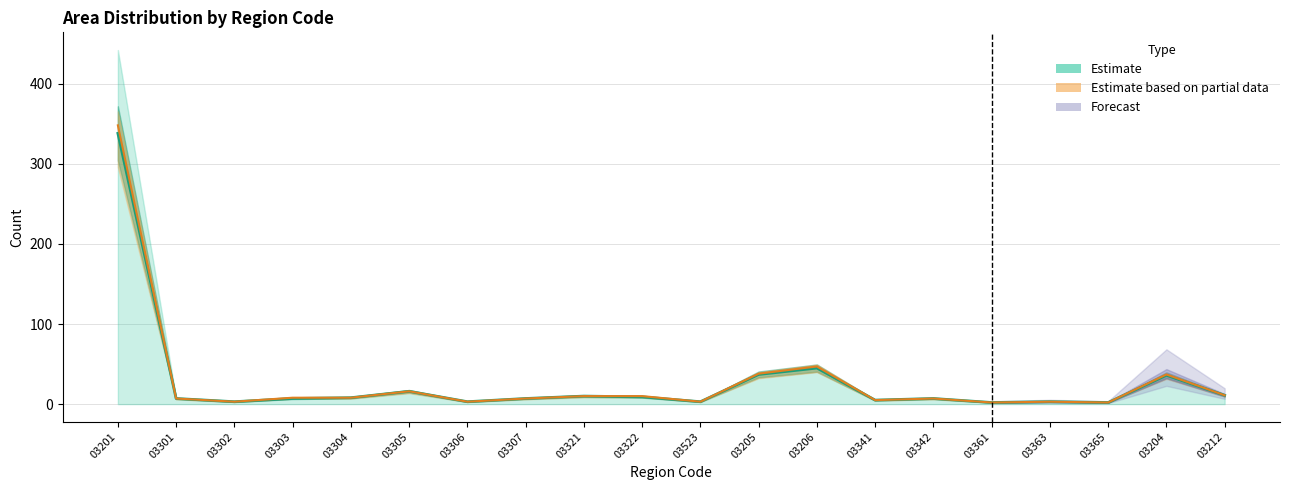

Reading left to right, extract all data points from this chart.

Total: 338	7	3	7	8	16	3	7	10	9	3	37	45	5	7	2	3	2	36	11
Large: 348	7	3	8	8	16	3	7	10	10	3	38	47	5	7	2	3	2	37	11